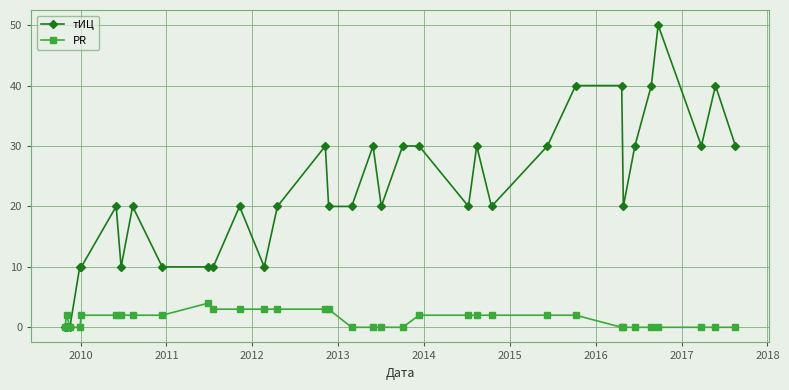

What are all the series names shown in the legend?

тИЦ, PR